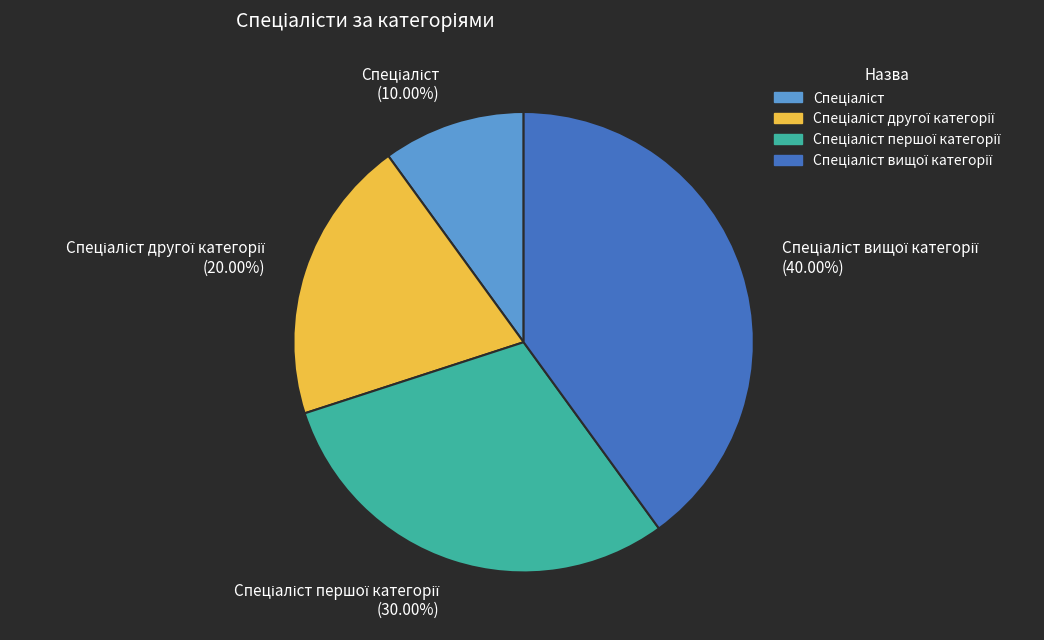

Is there any slice that represents more than half of the pie?

No